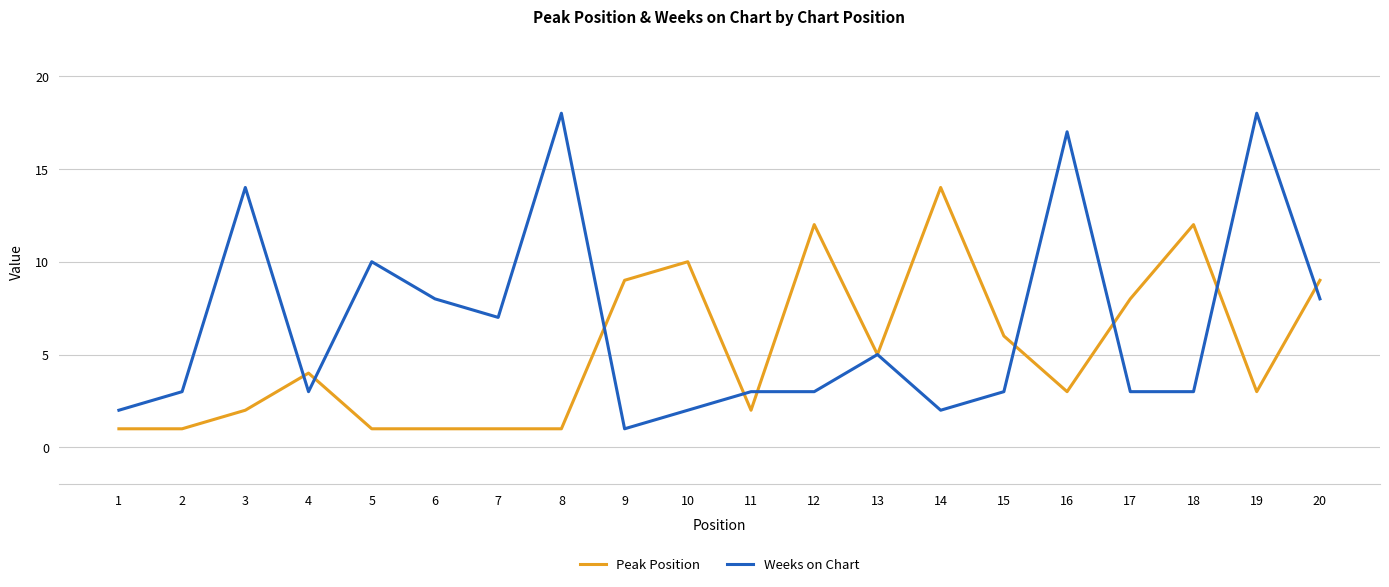

What is the maximum value for Peak Position?

14